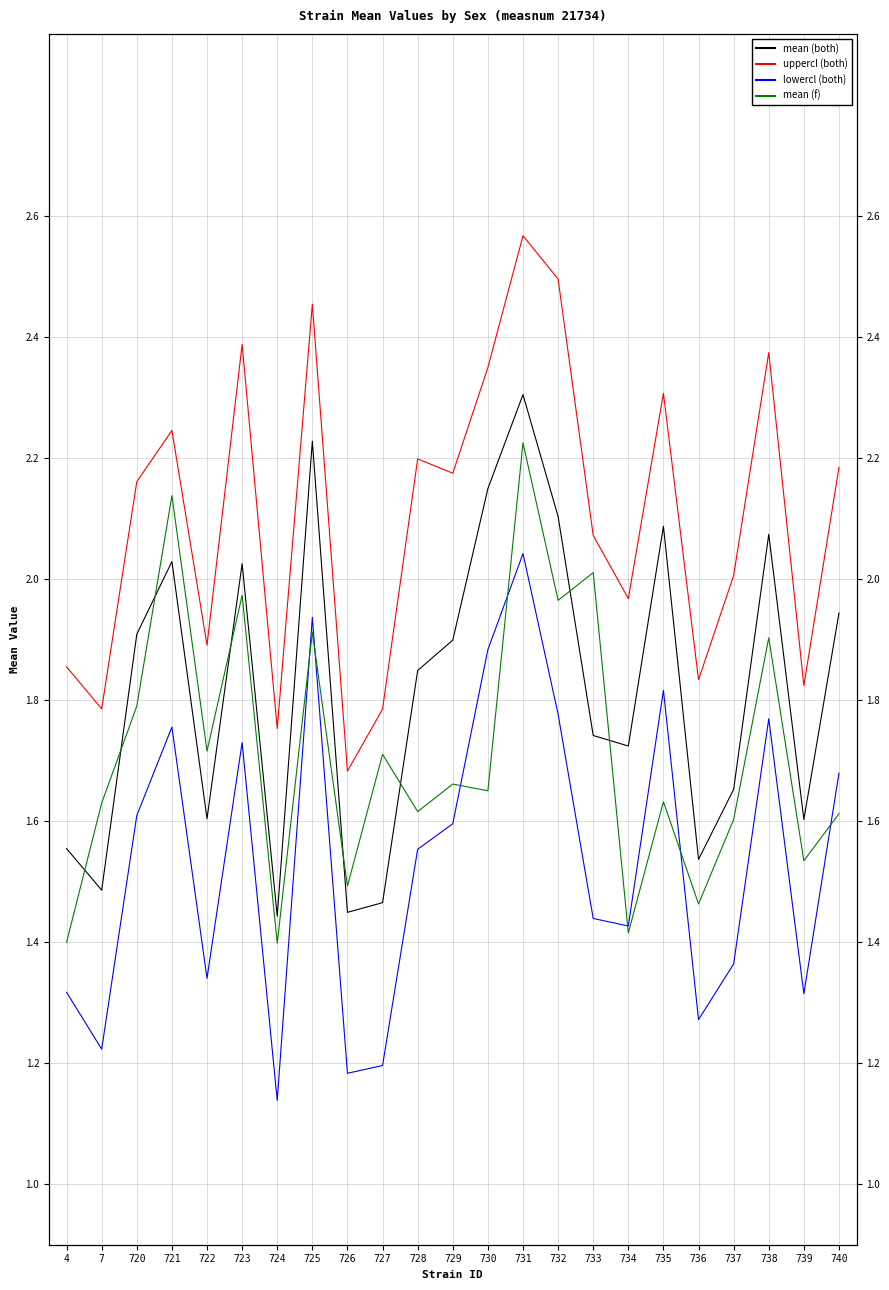

Which has a higher value, 732 or 733?

732